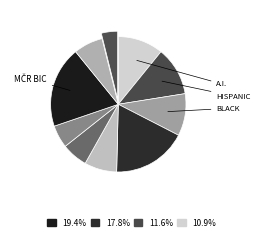

Count the number of slices in the pie.

10